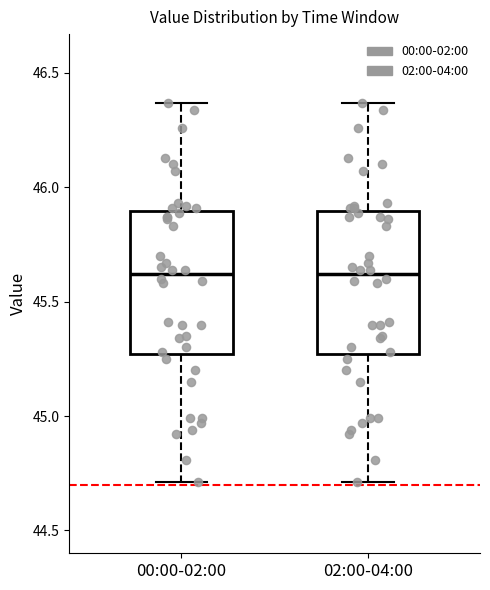

Reading left to right, transcribe this box plot: for each box, give where its median line is, the range the box spans, and where its two whiskers end, as read against the y-axis. The values are not printed on the chart, so give them approximately, as read against the axis.

00:00-02:00: median 45.60, box 45.25 to 45.90, whiskers 44.70 to 46.35
02:00-04:00: median 45.60, box 45.25 to 45.90, whiskers 44.70 to 46.35